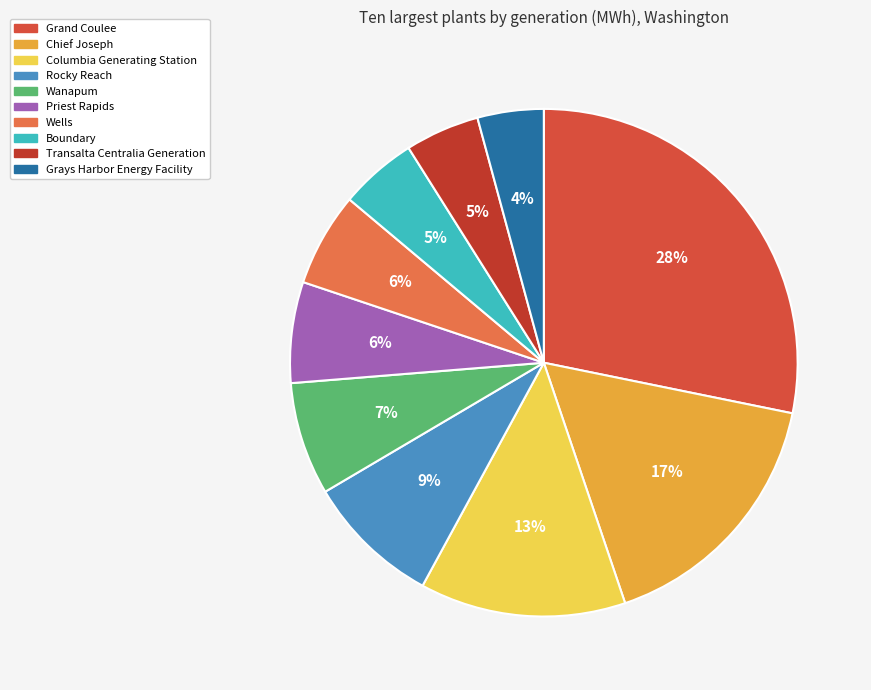

Does Columbia Generating Station represent more than half of the total?

No